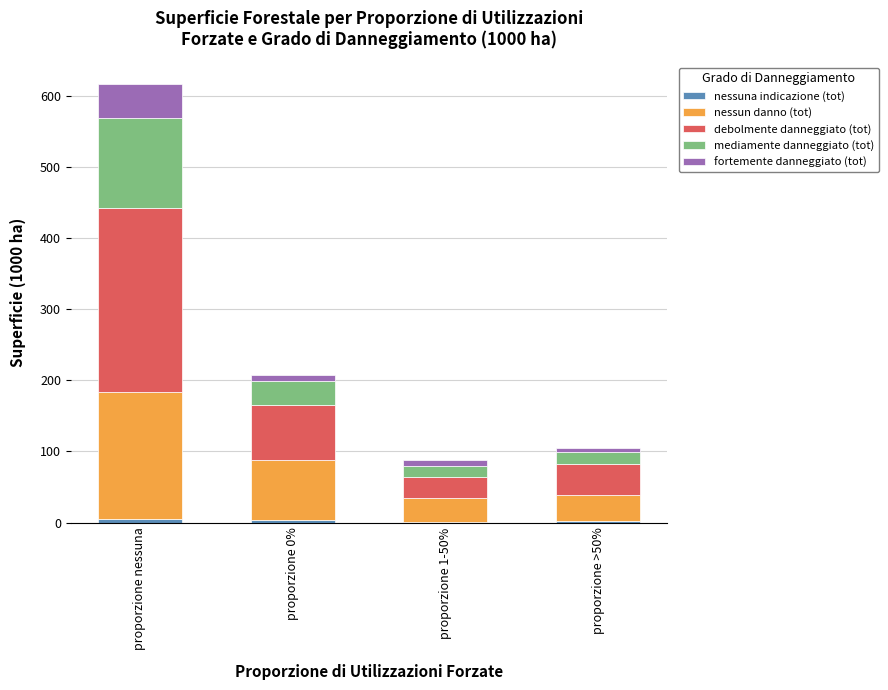

The debolmente danneggiato (tot) series shows 78.3 at proporzione 0%. True or false?

True